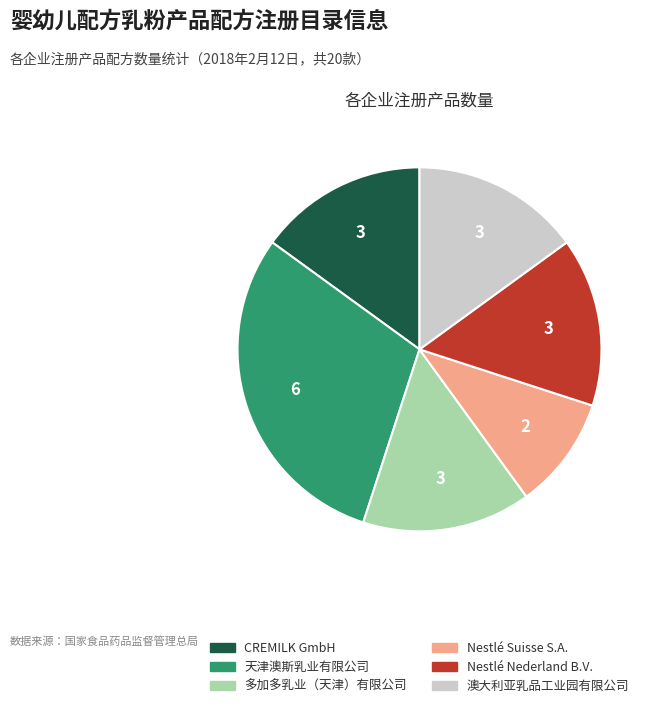

True or false: 天津澳斯乳业有限公司 accounts for 41% of the total.

False